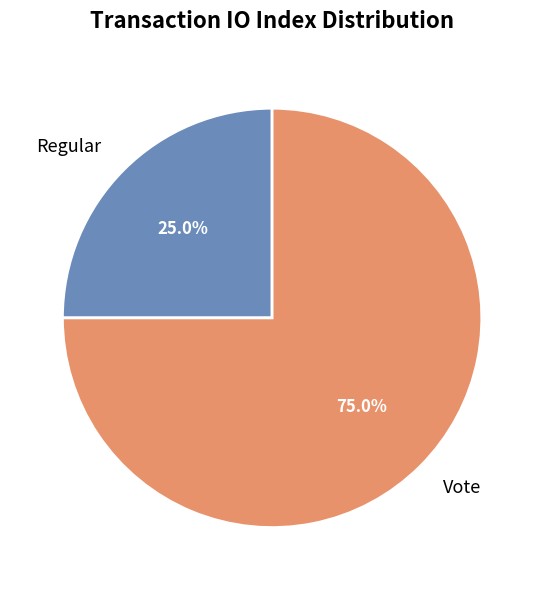

How many segments does this pie chart have?

2